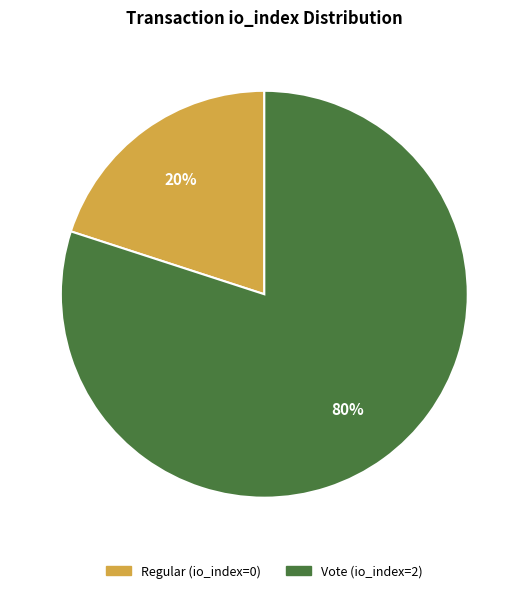

To the nearest percent, what is the difference between the largest and smallest slice percentages?

60%